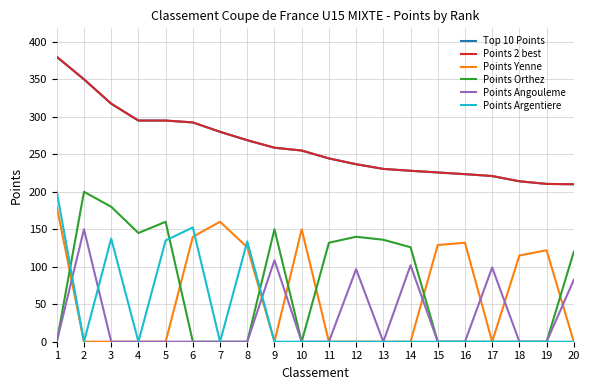

Is this an area chart (filled region under the line)?

No